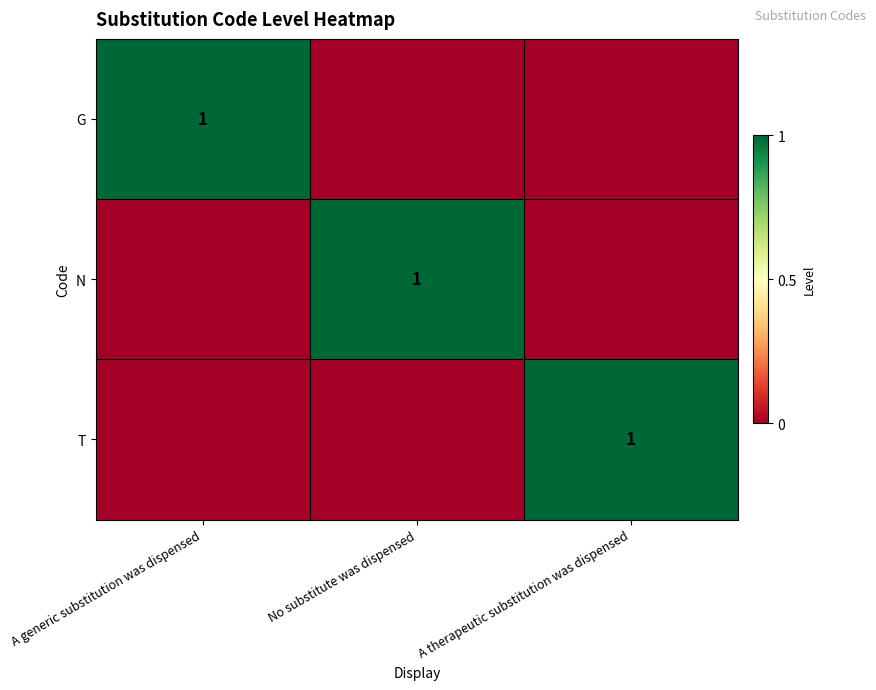

True or false: N has a value of 2 at No substitute was dispensed.

False